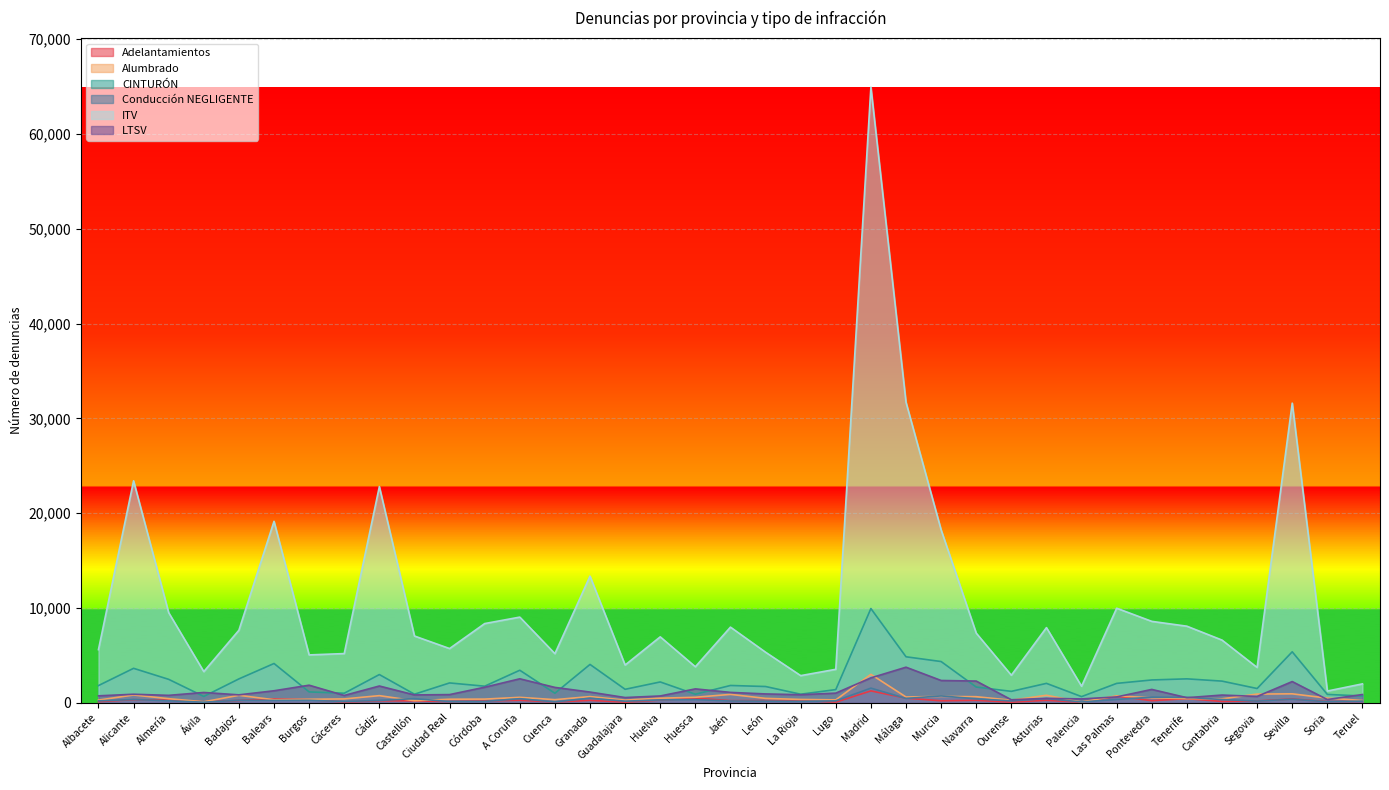

Where does the LTSV series first go above 907?

Ávila